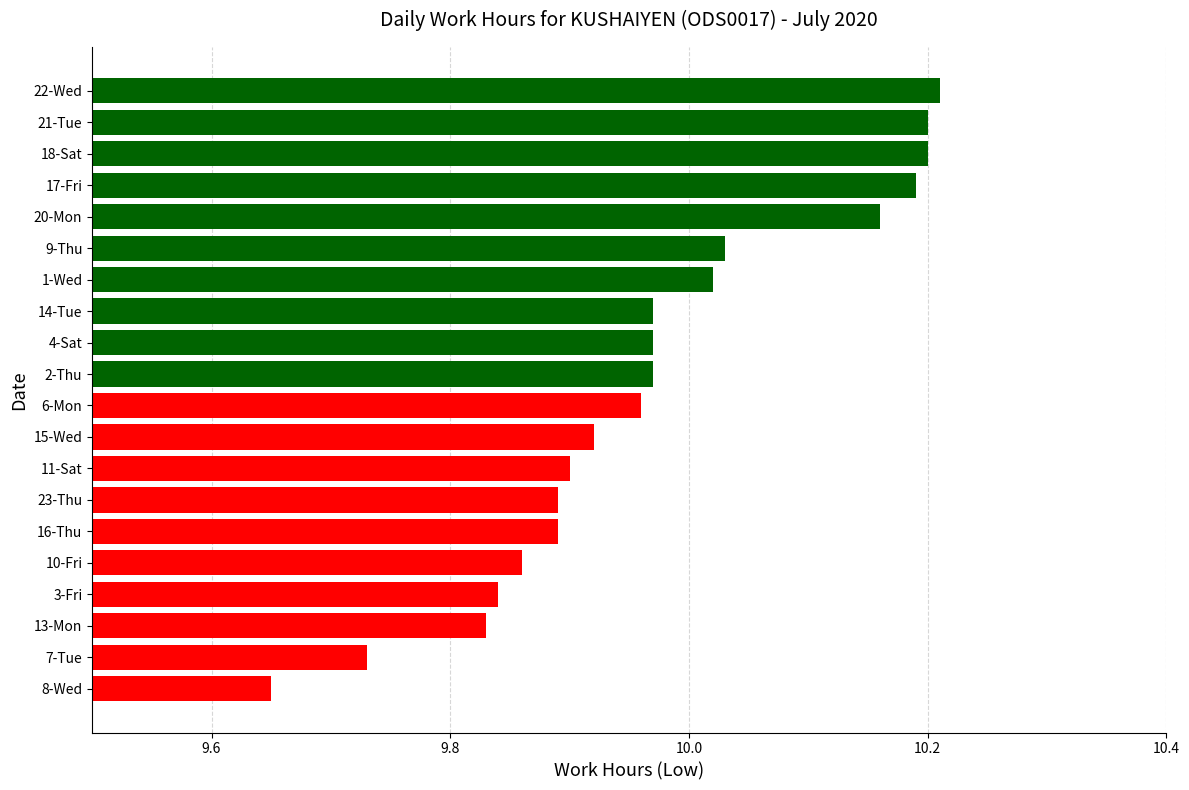

How many bars are there in total?

20